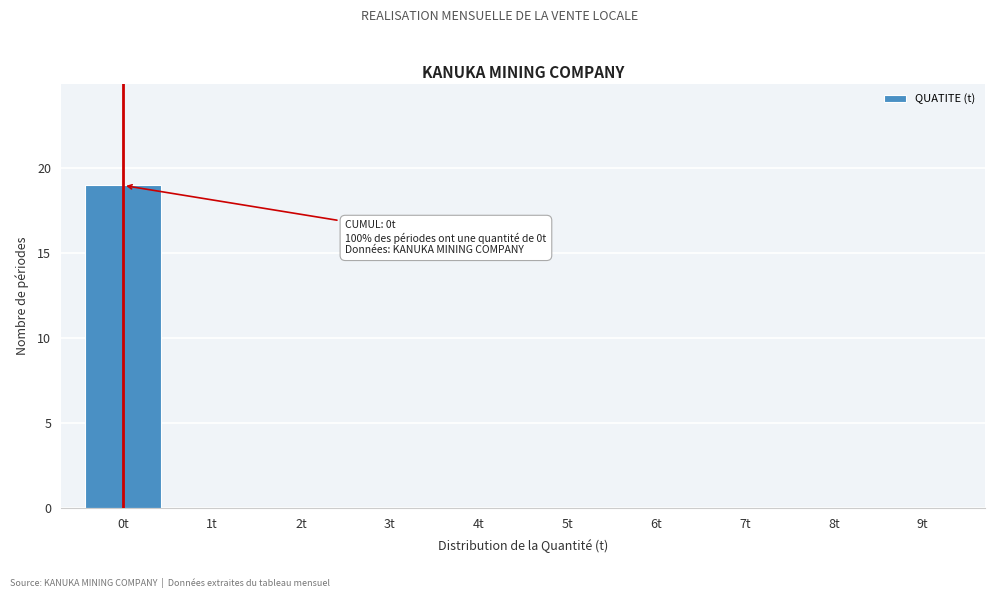

Reading left to right, what are all the values shown in this chart?

0t=19	1t=0	2t=0	3t=0	4t=0	5t=0	6t=0	7t=0	8t=0	9t=0